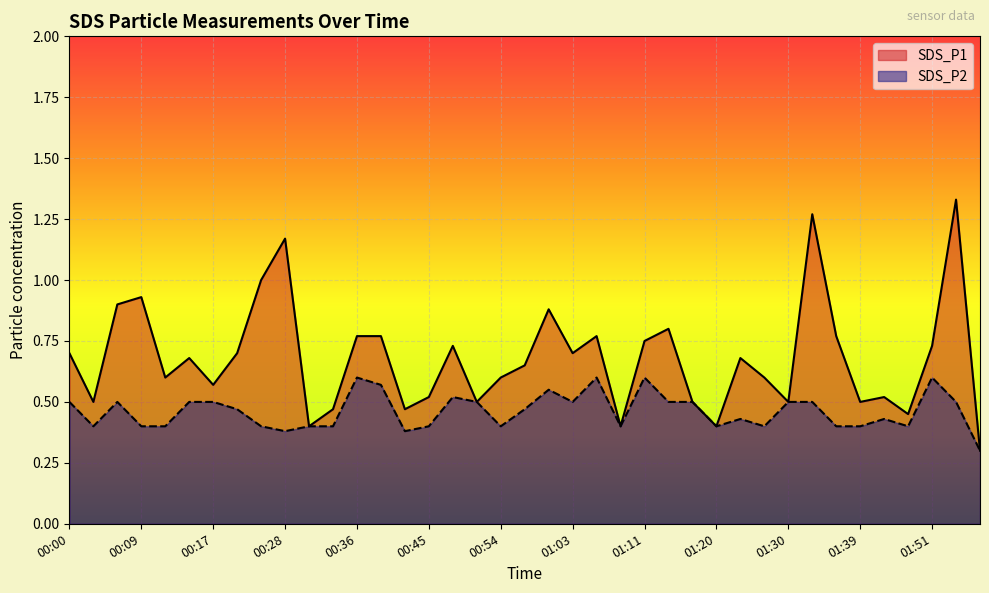

How many lines are shown in the chart?

2